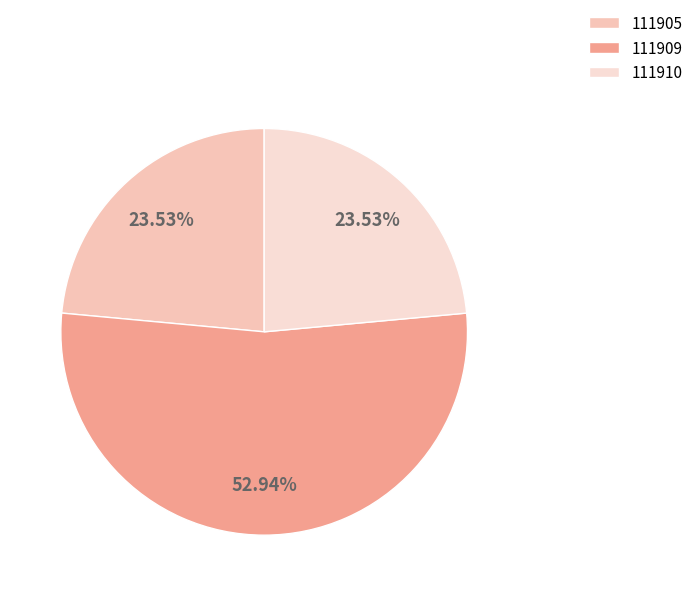

Which slice is the largest?

111909